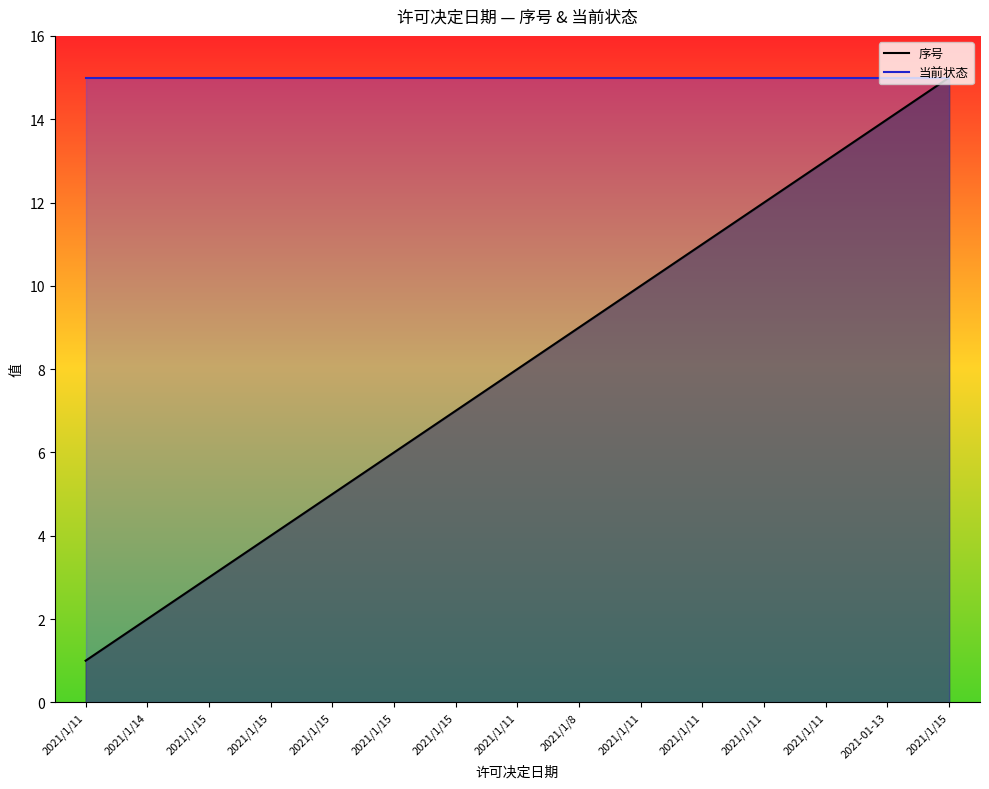

Between 2021/1/15 and 2021/1/11, which series saw the biggest shift?

序号